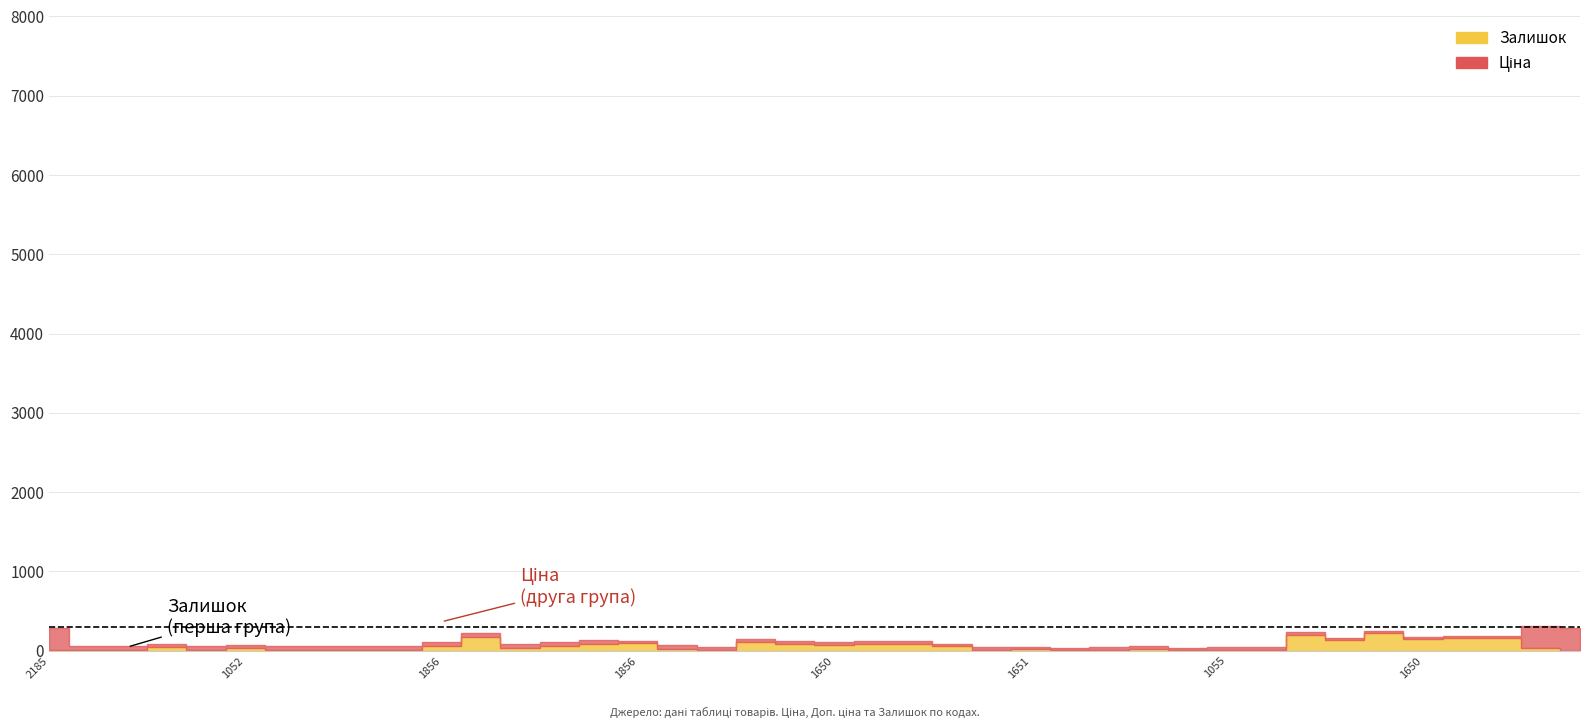

At which label does Залишок first exceed 30?

283291650